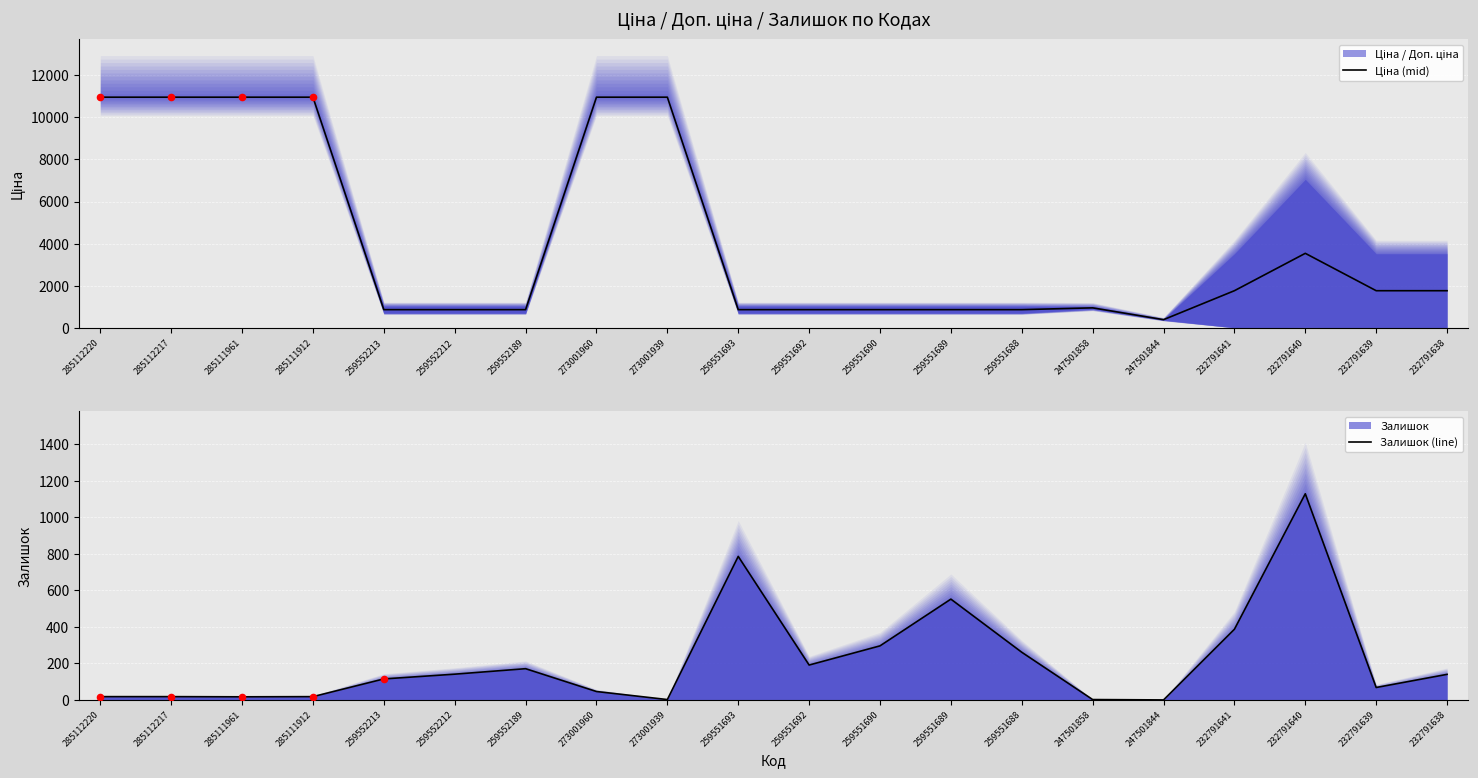

Is the value of Залишок (line) at 259552213 greater than the value of Ціна (mid) at 285111912?

No